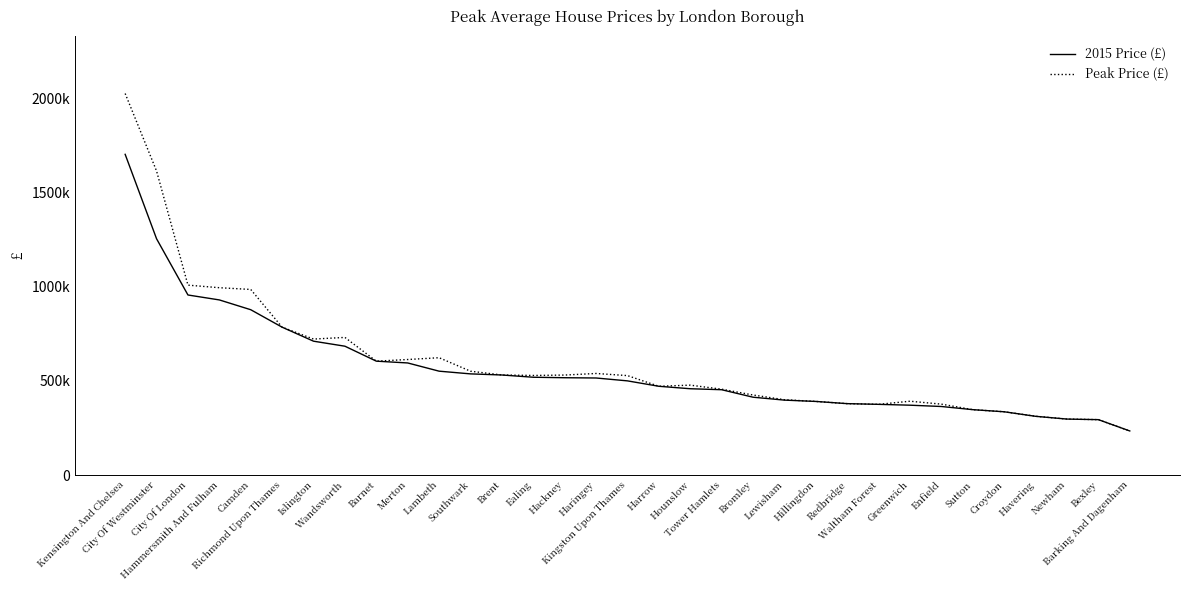

Is this an area chart (filled region under the line)?

No